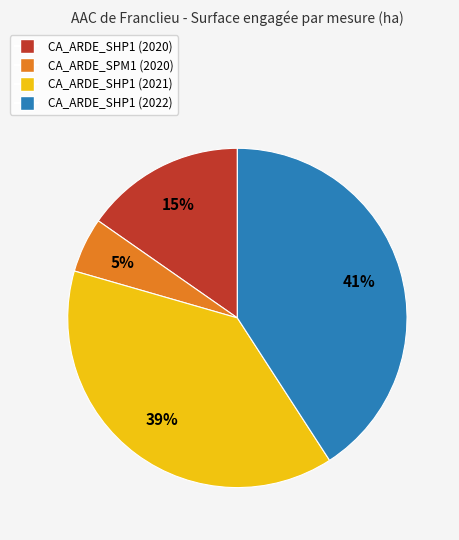

To the nearest percent, what is the difference between the largest and smallest slice percentages?

36%